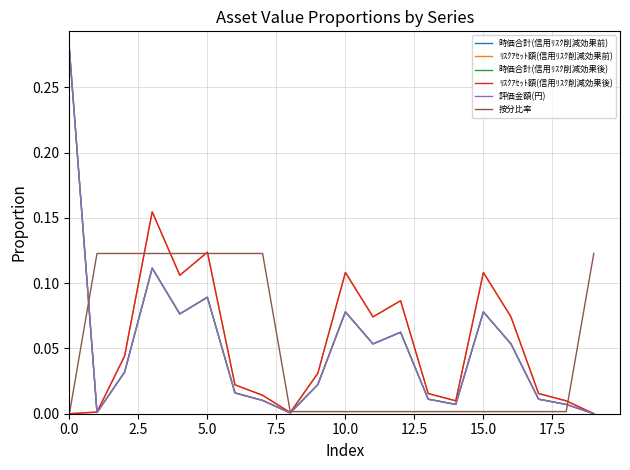

Where is 評価金額(円) nearest to the value 0?

19